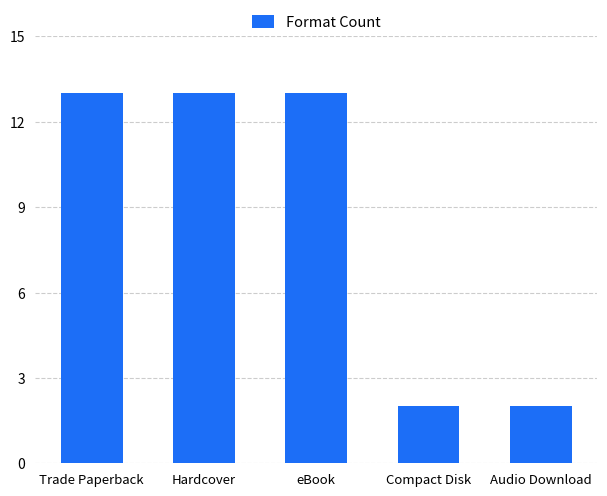

What is the sum of the values at Compact Disk and Audio Download?

4